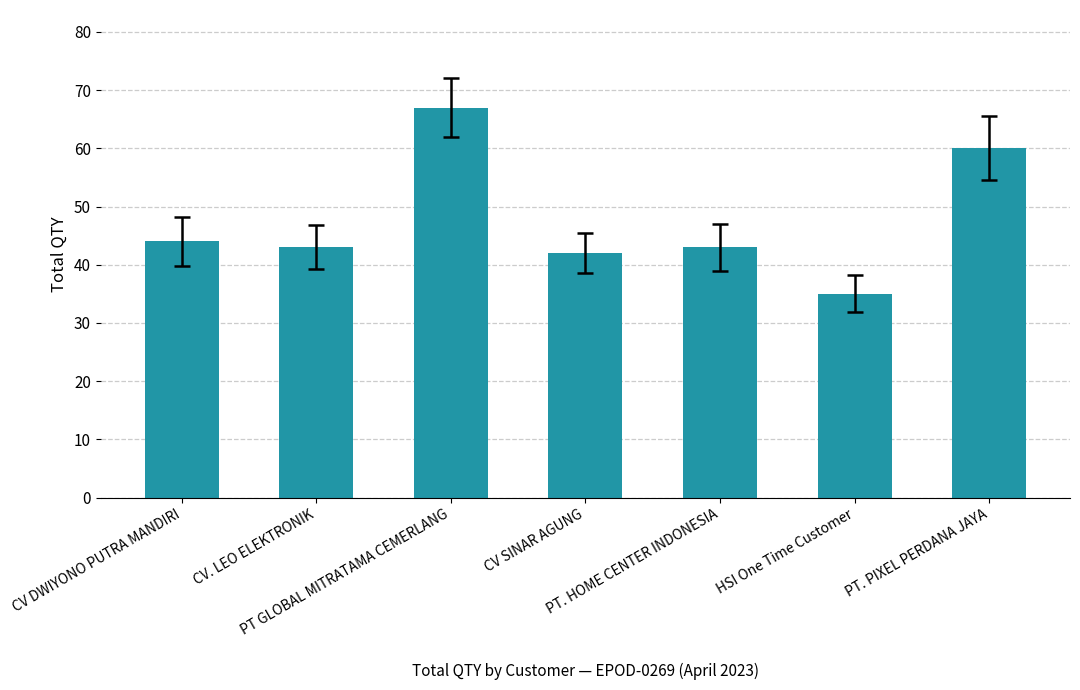

What is the value of the 6th bar from the left?

35